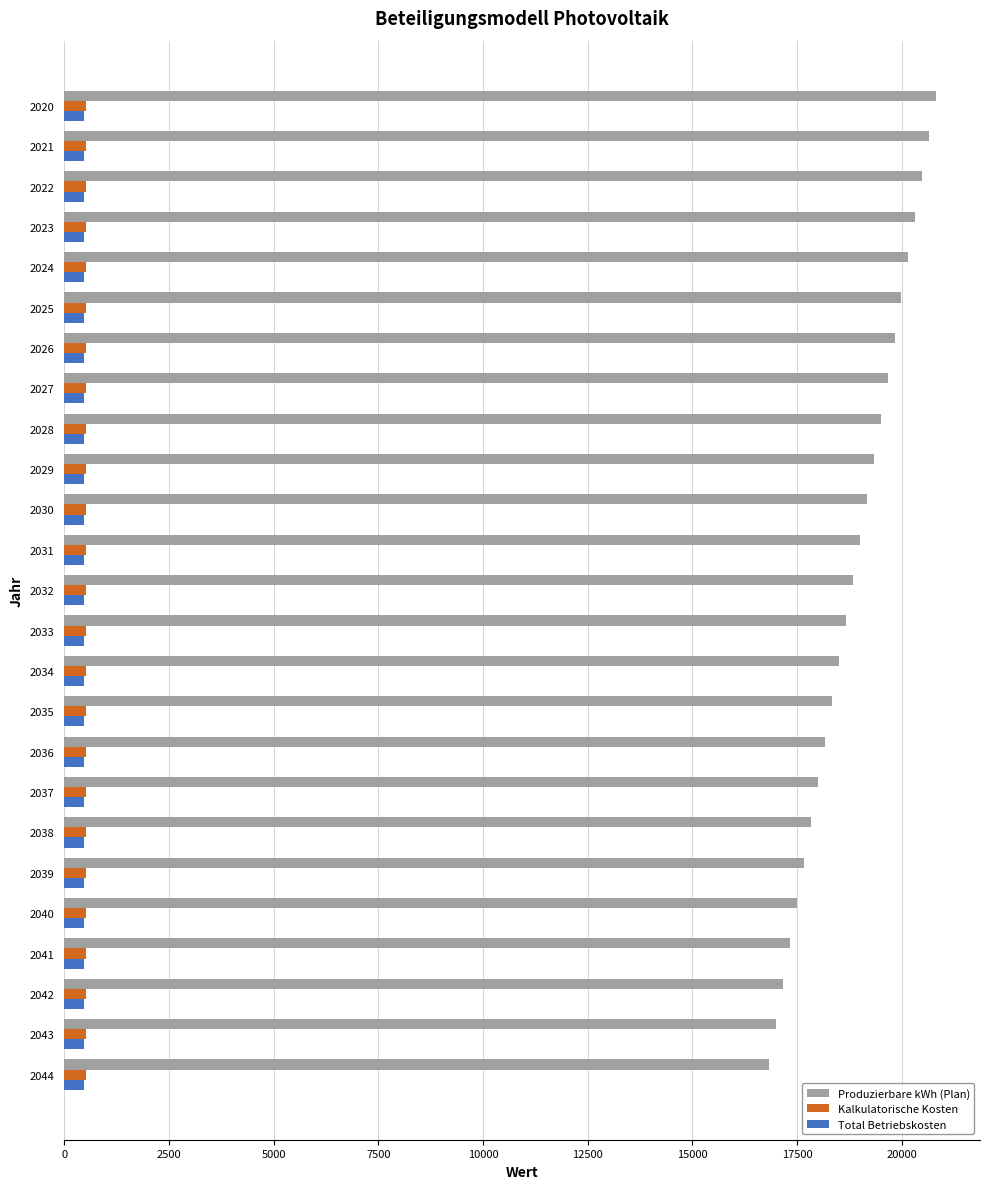

What is the difference between the maximum and minimum values in the Produzierbare kWh (Plan) series?

3998.2